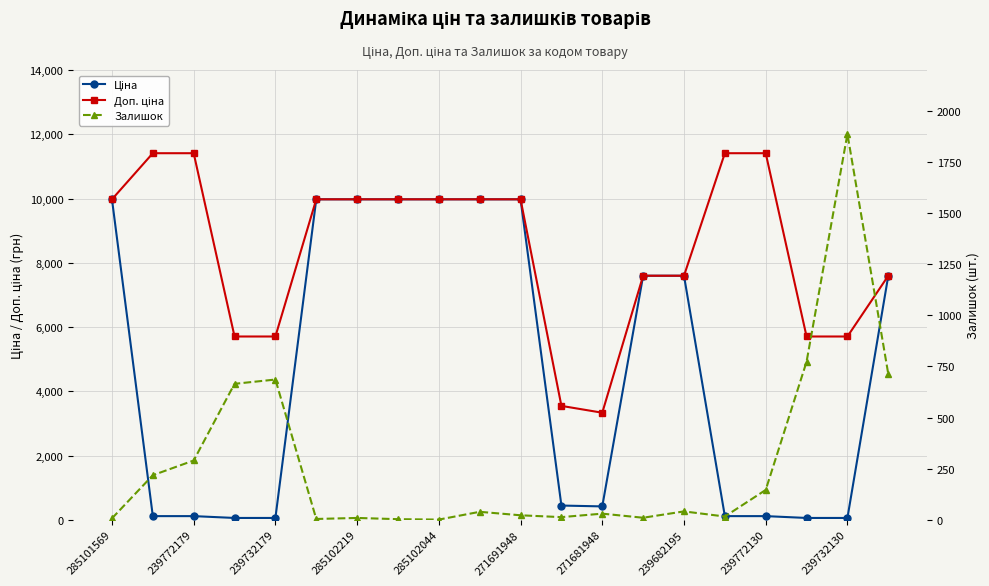

In Залишок, how many points are higher than both neighbors (excluding endpoints)?

6